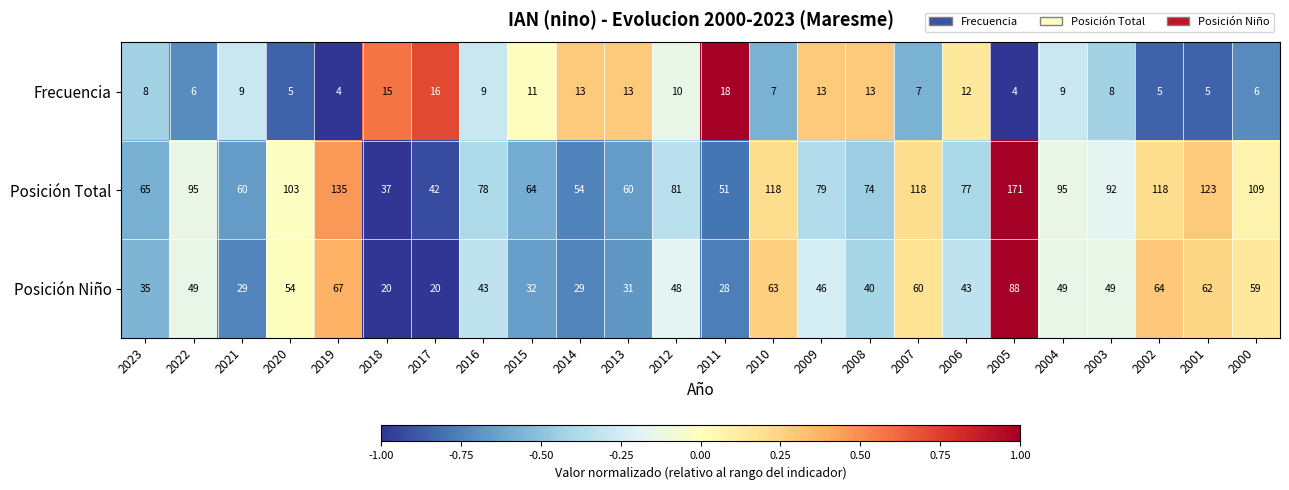

At 2003, list the series in order from largest to smallest.

Posición Total, Posición Niño, Frecuencia